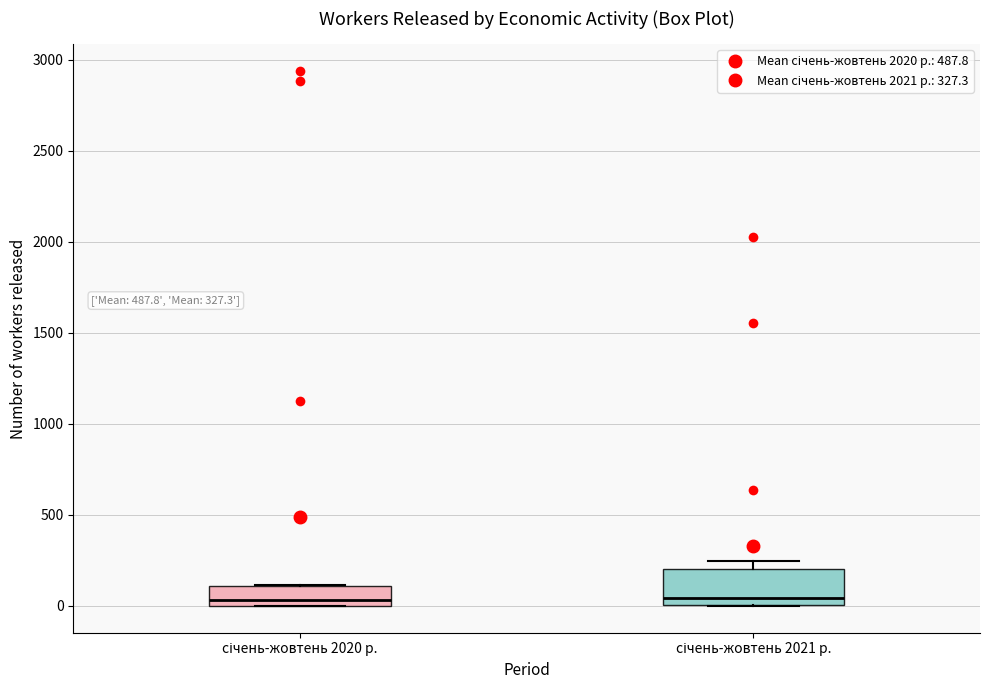

Which box is the tallest, from its lower edge to its upper edge?

січень-жовтень 2021 р.